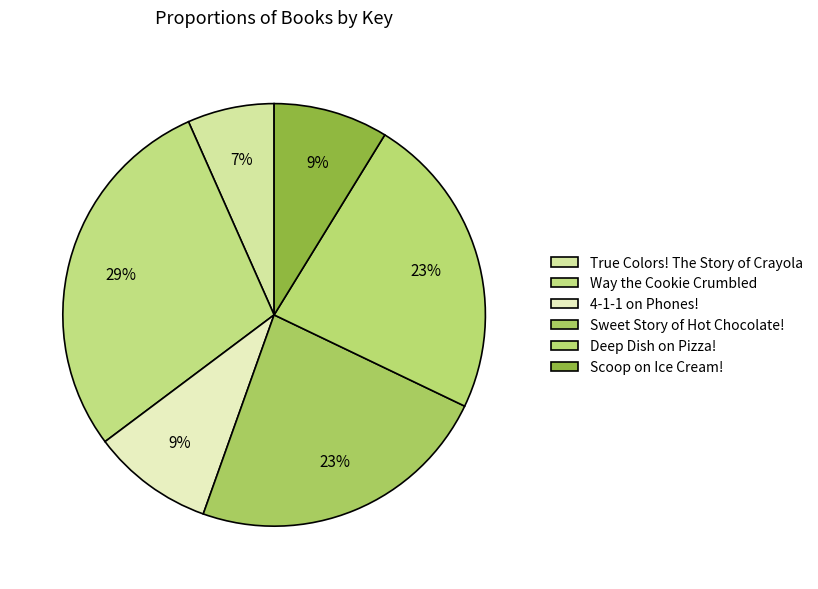

What percentage is the Way the Cookie Crumbled slice, to the nearest percent?

29%